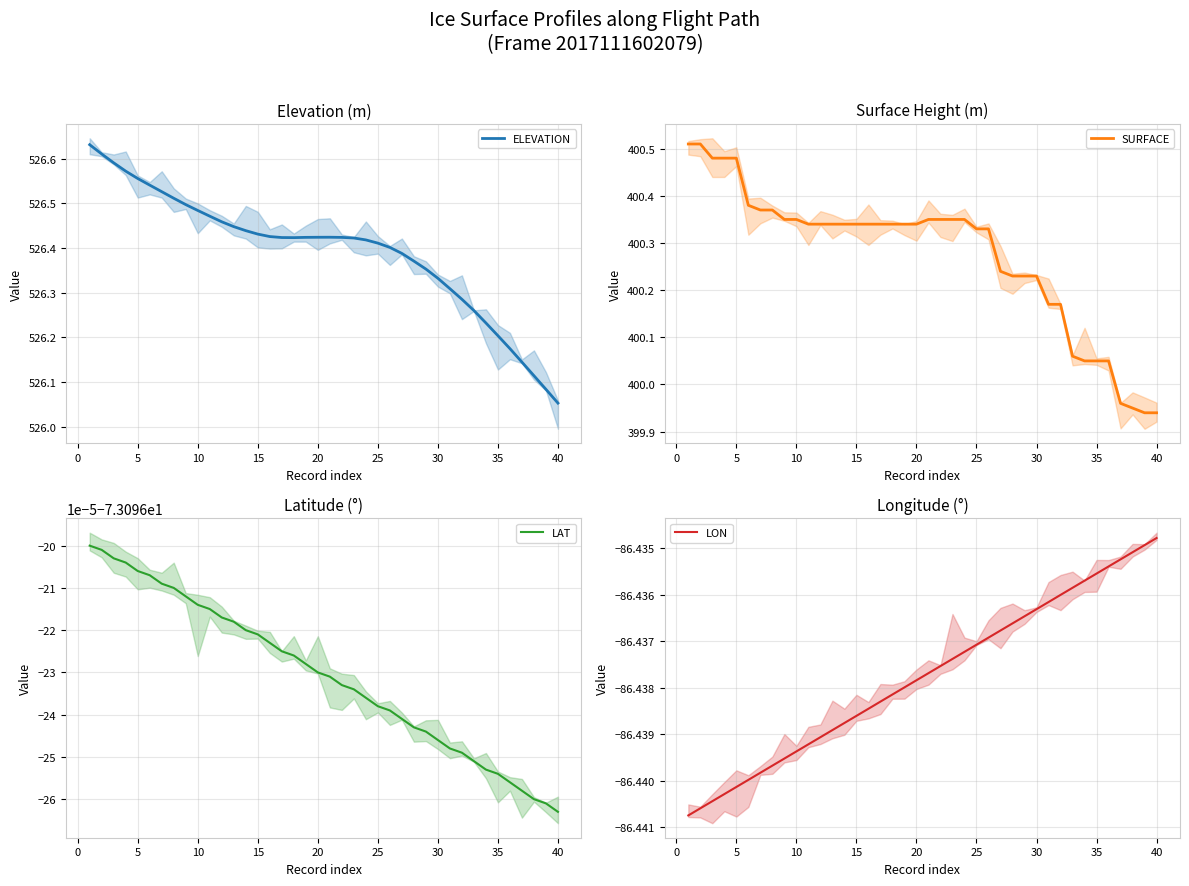

At which label does ELEVATION reach its minimum?

40